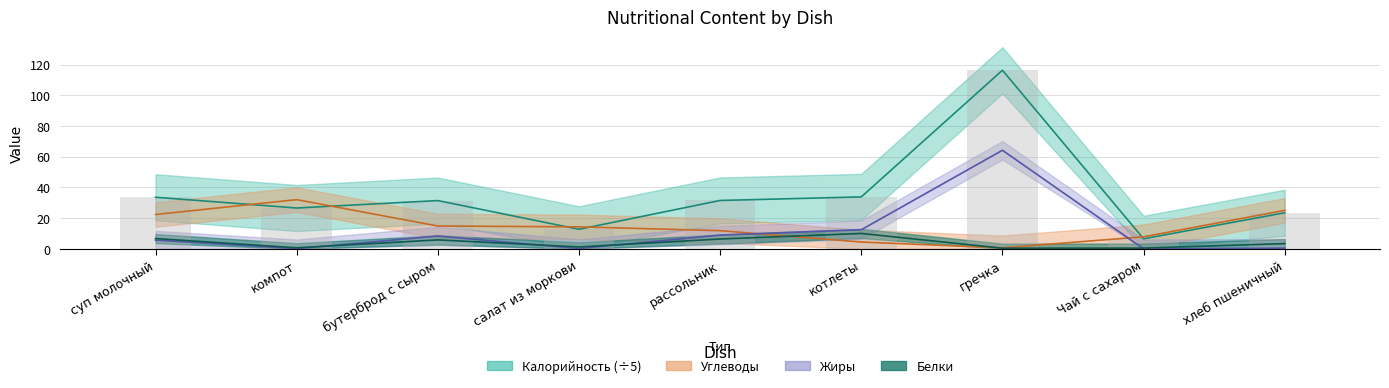

Is the value of Углеводы at котлеты greater than the value of Жиры at салат из моркови?

Yes